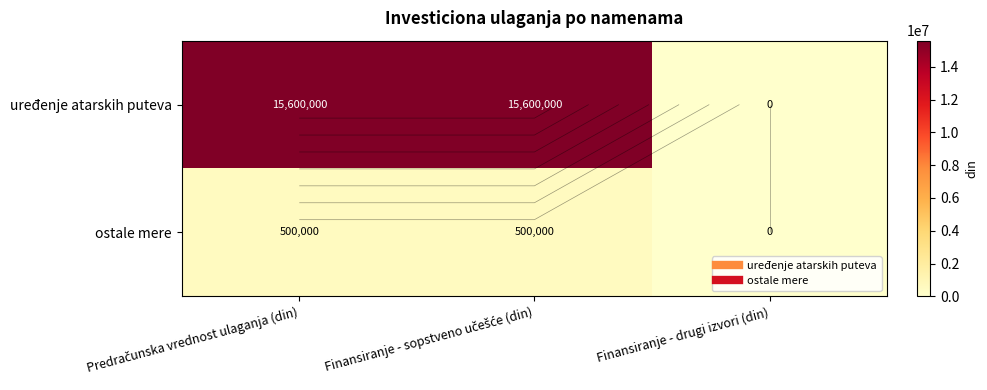

The uređenje atarskih puteva series shows 0 at Finansiranje - drugi izvori (din). True or false?

True